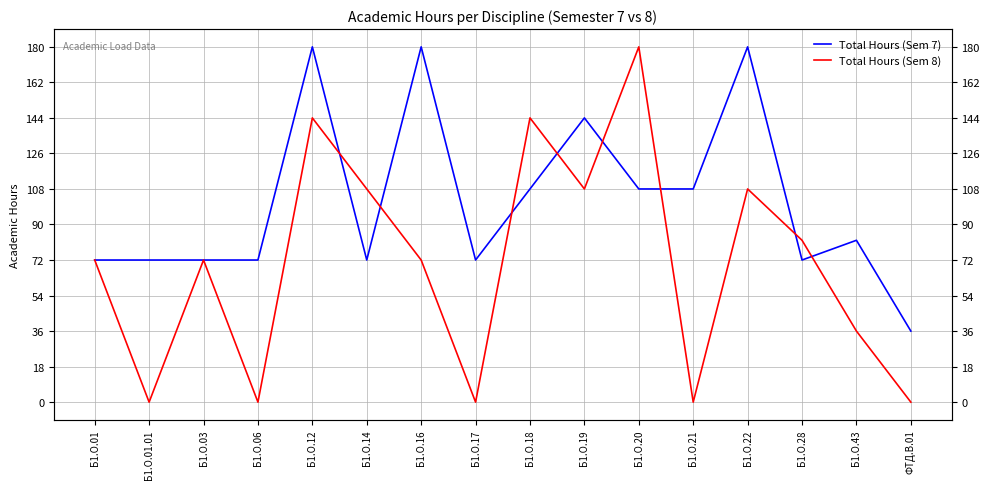

How many Total Hours (Sem 8) values are between 0 and 108?

13